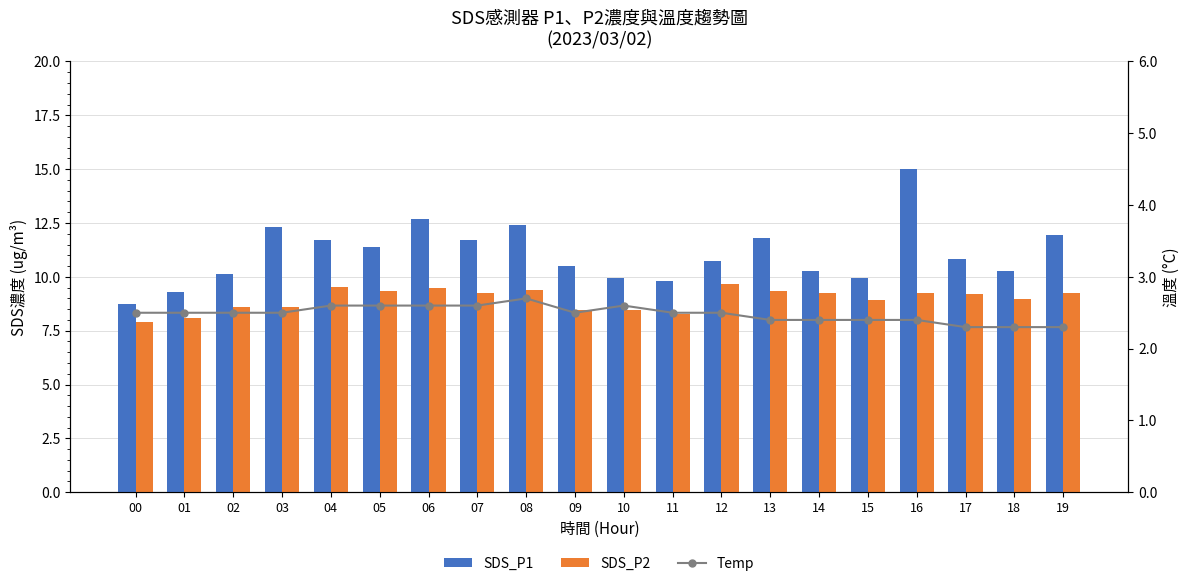

Reading left to right, list all the values displayed in this chart.

SDS_P1: 8.8	9.3	10.2	12.3	11.7	11.4	12.7	11.7	12.4	10.5	9.9	9.8	10.7	11.8	10.3	9.9	15.0	10.8	10.2	11.9
SDS_P2: 7.9	8.1	8.6	8.6	9.5	9.3	9.5	9.2	9.4	8.4	8.5	8.3	9.7	9.3	9.3	8.9	9.2	9.2	8.9	9.2
Temp: 2.5	2.5	2.5	2.5	2.6	2.6	2.6	2.6	2.7	2.5	2.6	2.5	2.5	2.4	2.4	2.4	2.4	2.3	2.3	2.3